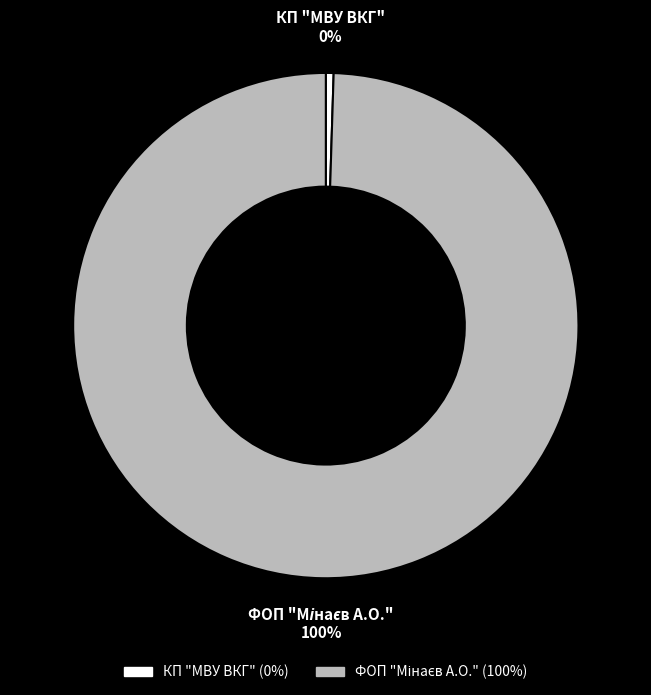

To the nearest percent, what is the average slice percentage?

50%